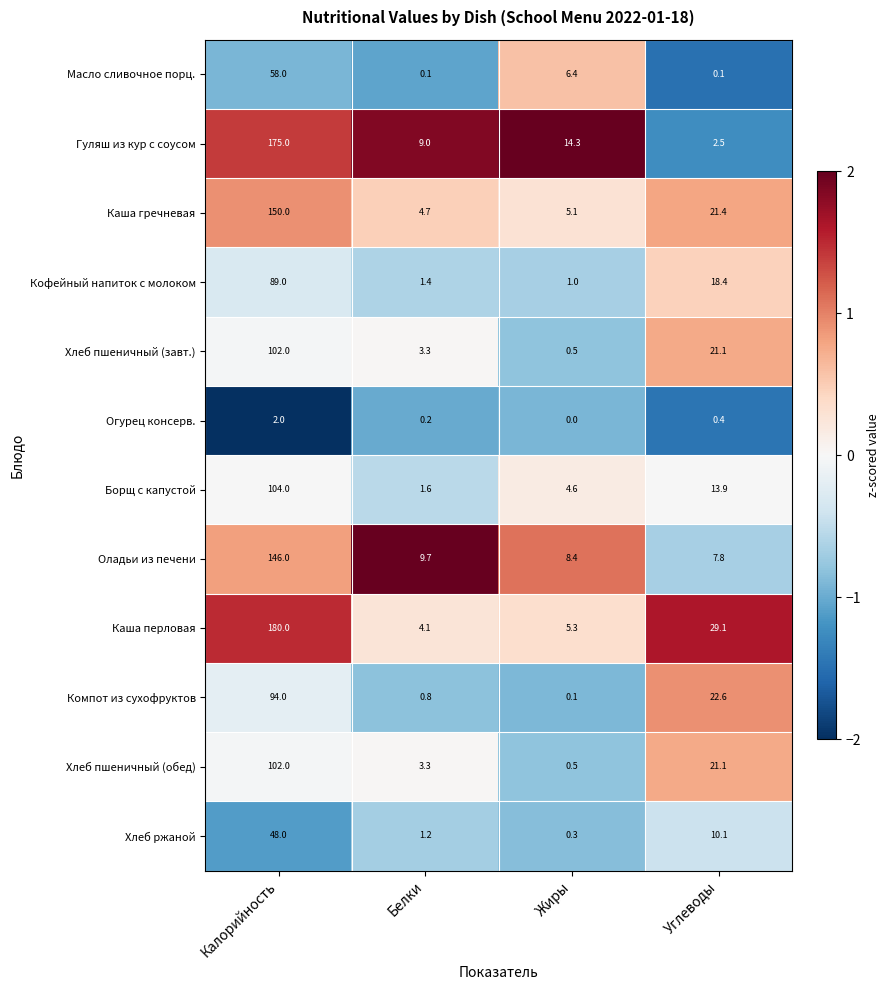

Rank the categories by Кофейный напиток с молоком value from highest to lowest.

Калорийность, Углеводы, Белки, Жиры